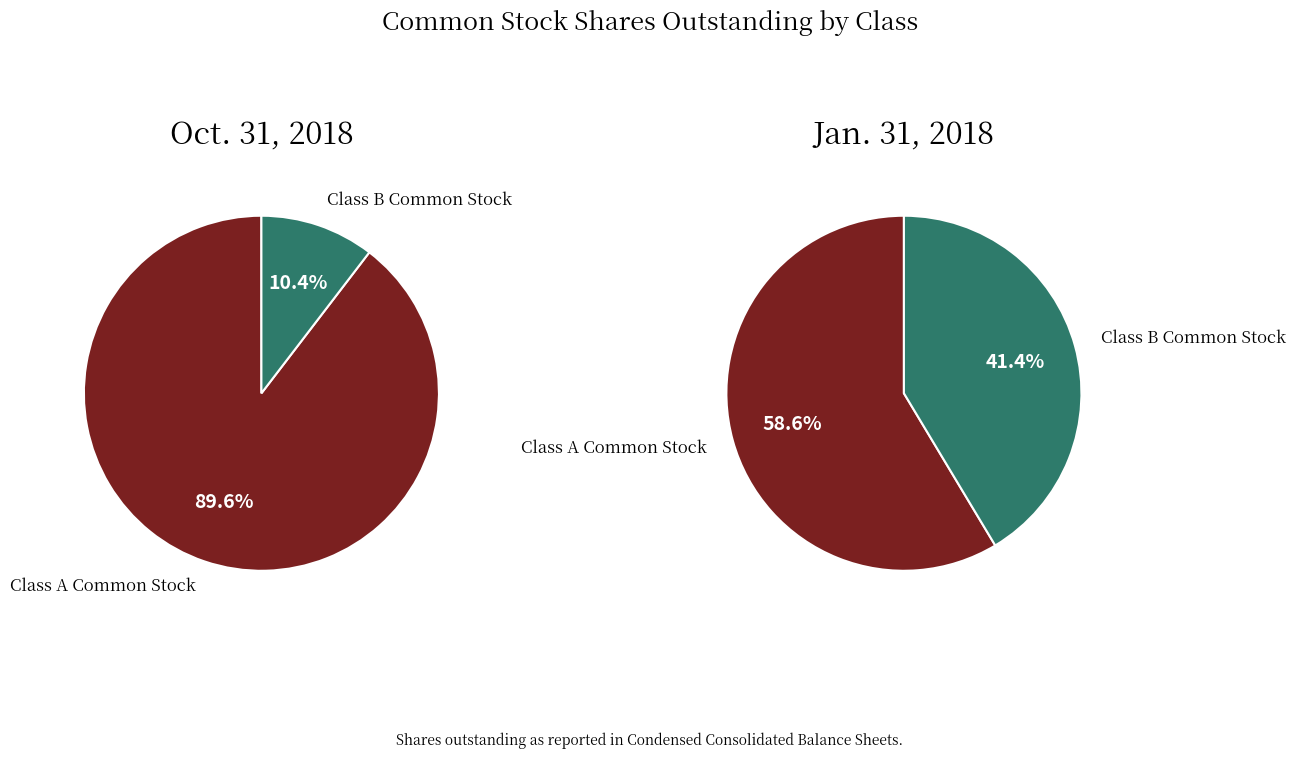

Which slice is the largest?

Class A Common Stock